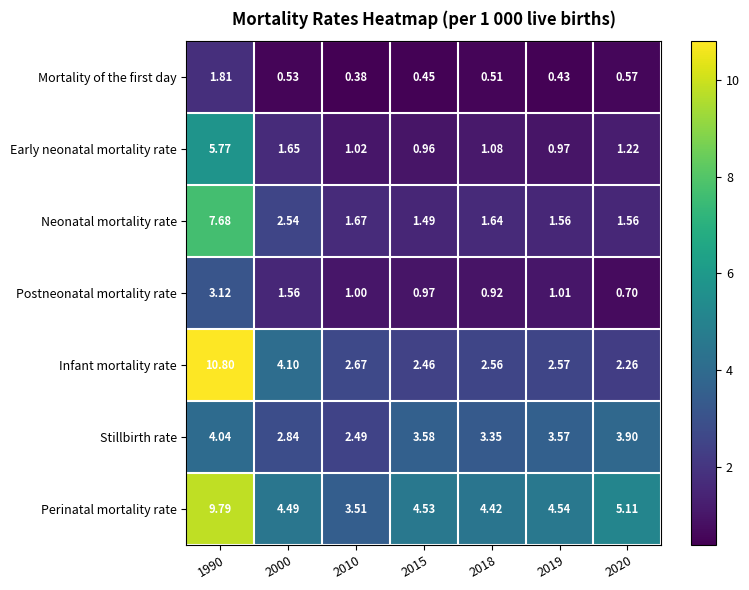

How many distinct data groups are displayed?

7